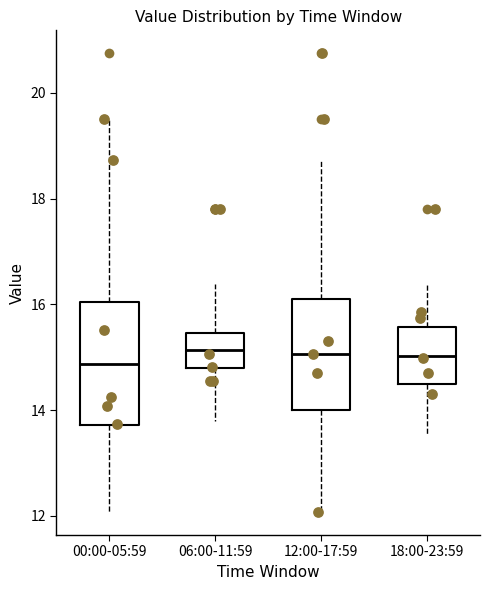

Which box is the tallest, from its lower edge to its upper edge?

00:00-05:59